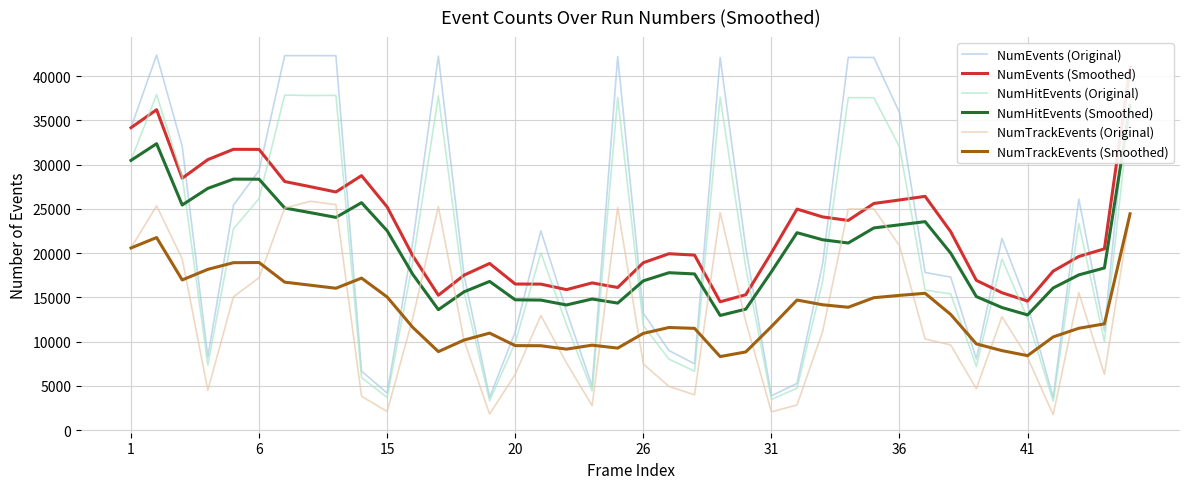

What is the maximum value for NumTrackEvents (Original)?

25848.0